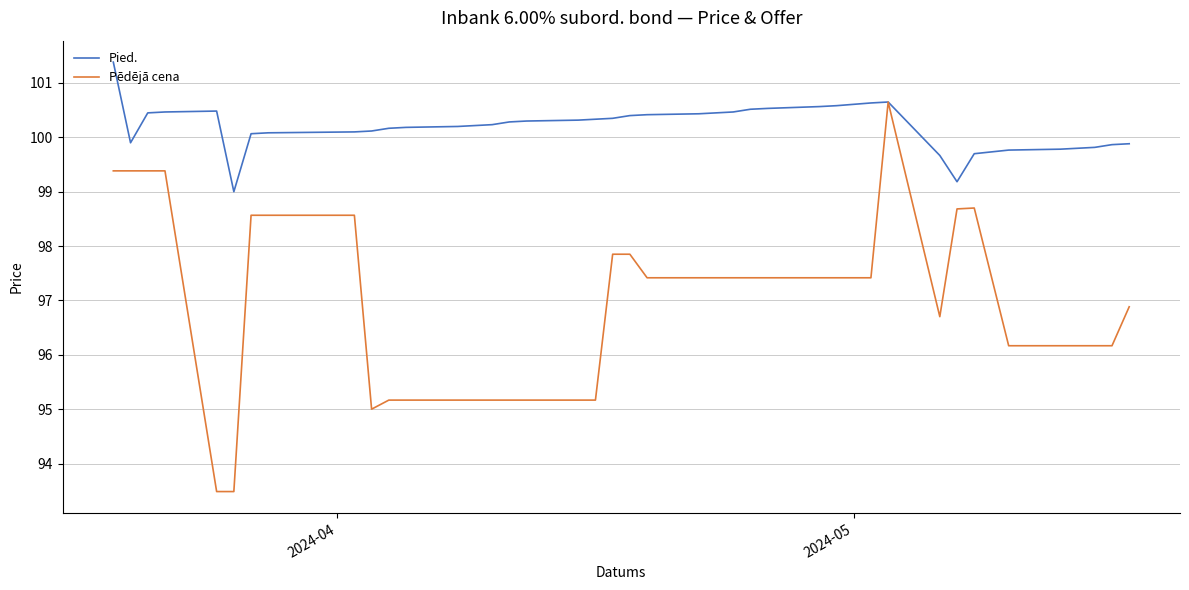

Rank the series by their maximum value, from highest to lowest.

Pied., Pēdējā cena